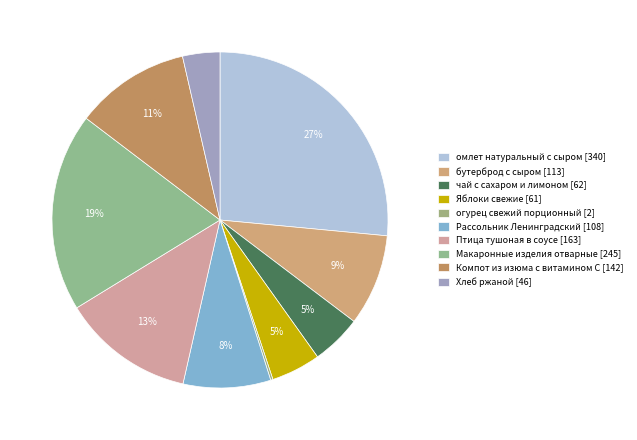

Is огурец свежий порционный the majority of the pie?

No